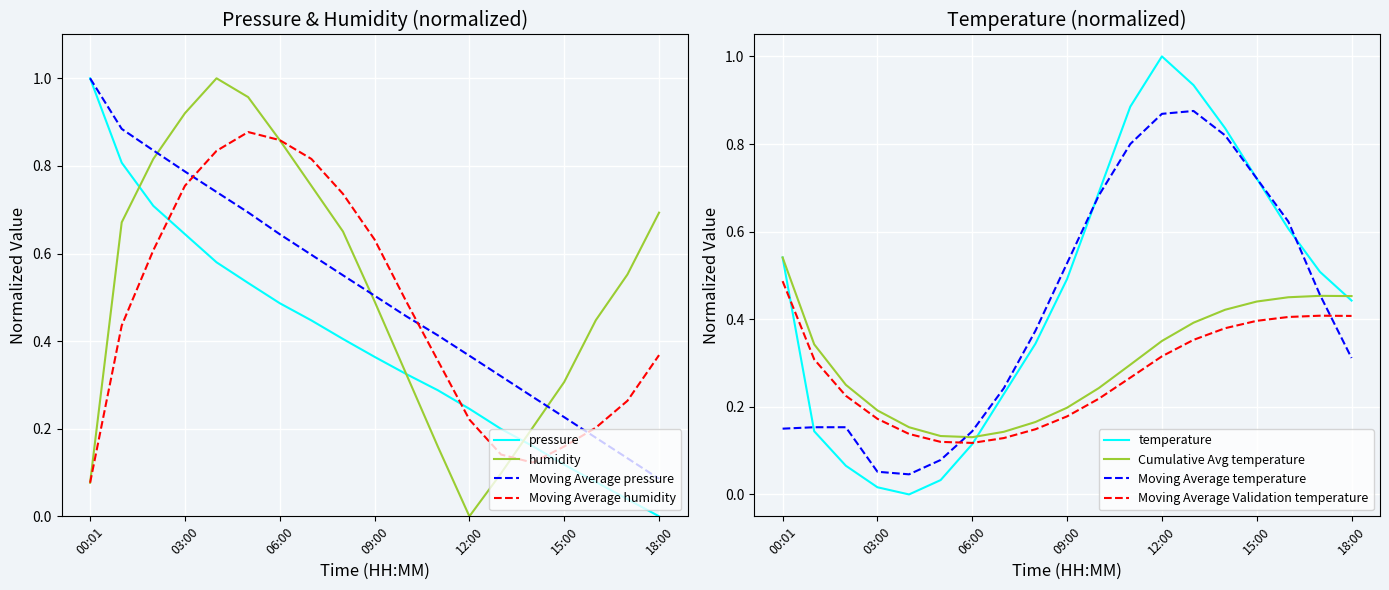

True or false: pressure and humidity cross at least once.

True